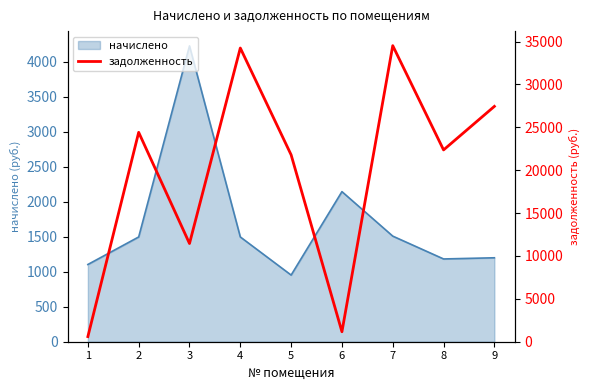

The value of начислено at 1 is 249.4. True or false?

False